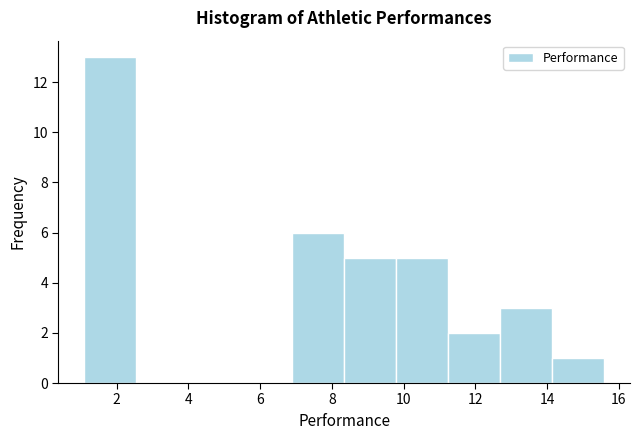

Reading left to right, list every bar in this chart as the range it spans on the x-axis followed by its height. Neither the bar edges nor the heights are printed on the chart, so give them approximately, as read against the axes.

1.2 to 2.6: 13
2.6 to 4.0: 0
4.0 to 5.4: 0
5.4 to 6.8: 0
6.8 to 8.4: 6
8.4 to 9.8: 5
9.8 to 11.2: 5
11.2 to 12.6: 2
12.6 to 14.2: 3
14.2 to 15.6: 1